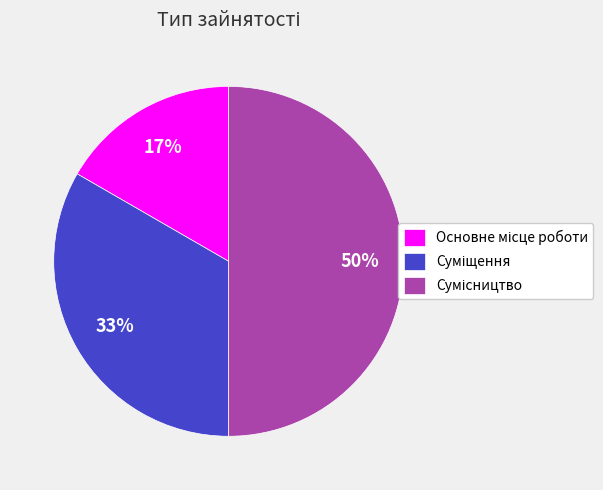

How many segments does this pie chart have?

3